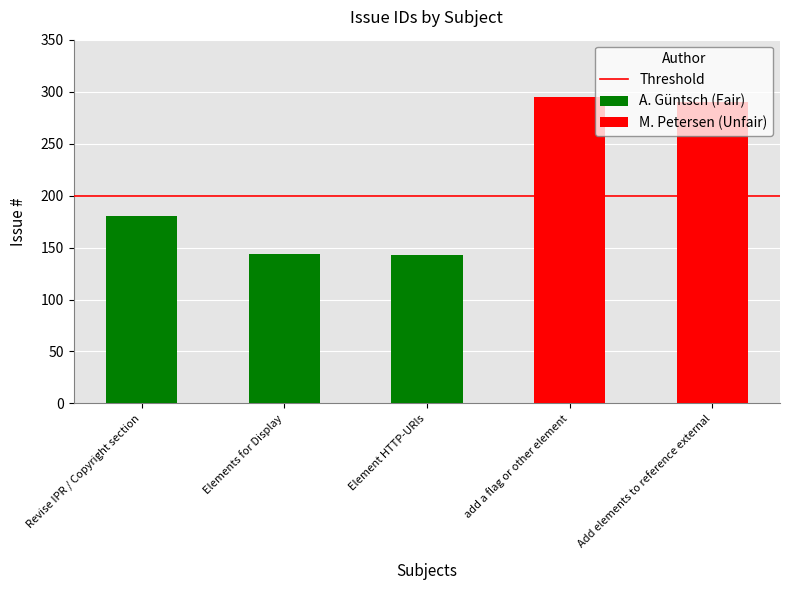

What is the value of the 4th bar from the left?

295